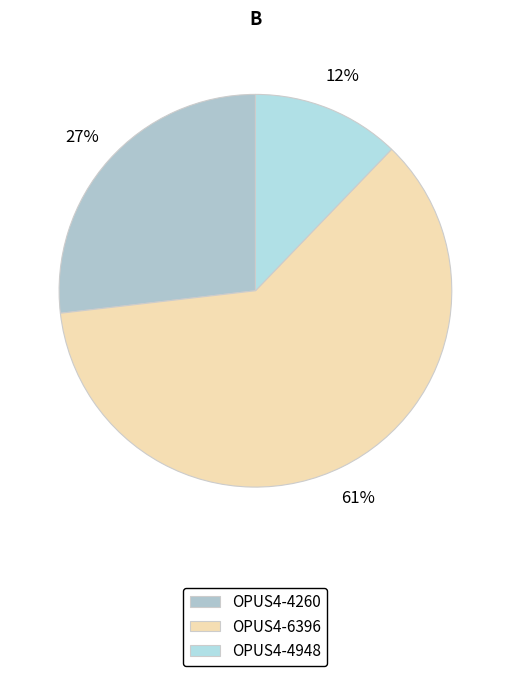

Approximately how many times larger is the value at OPUS4-4948 compared to OPUS4-6396?

0.2